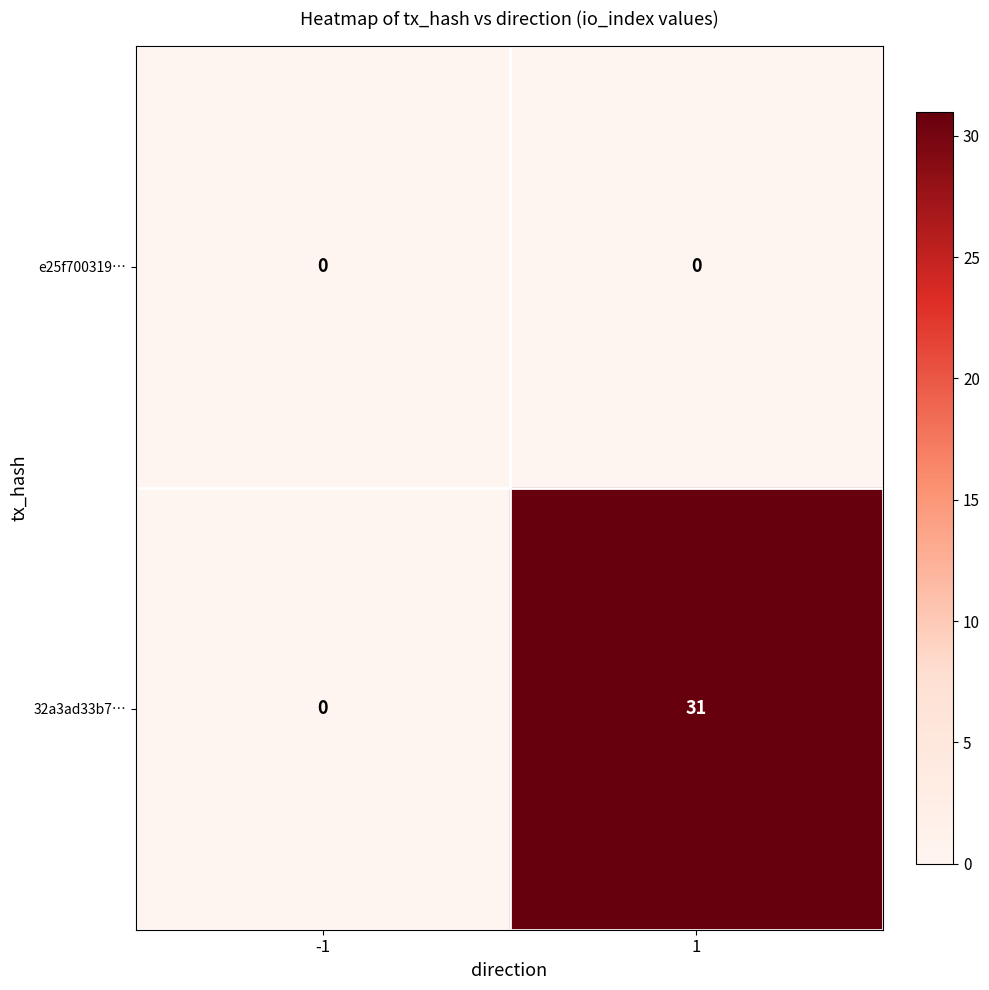

Reading left to right, extract all data points from this chart.

e25f700319…: 0	0
32a3ad33b7…: 0	31